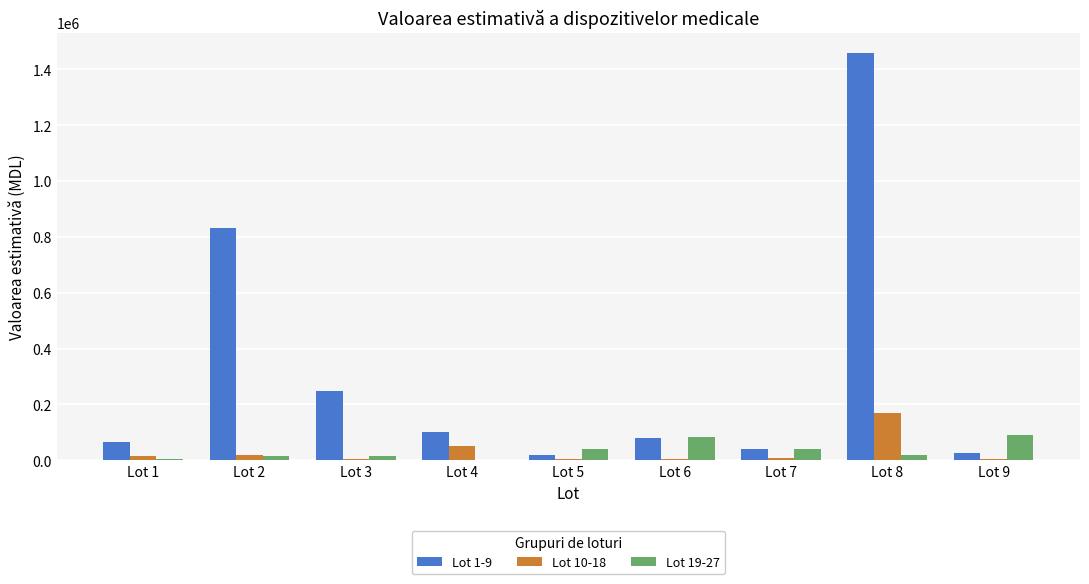

What is the maximum value shown in the chart?

1458334.0